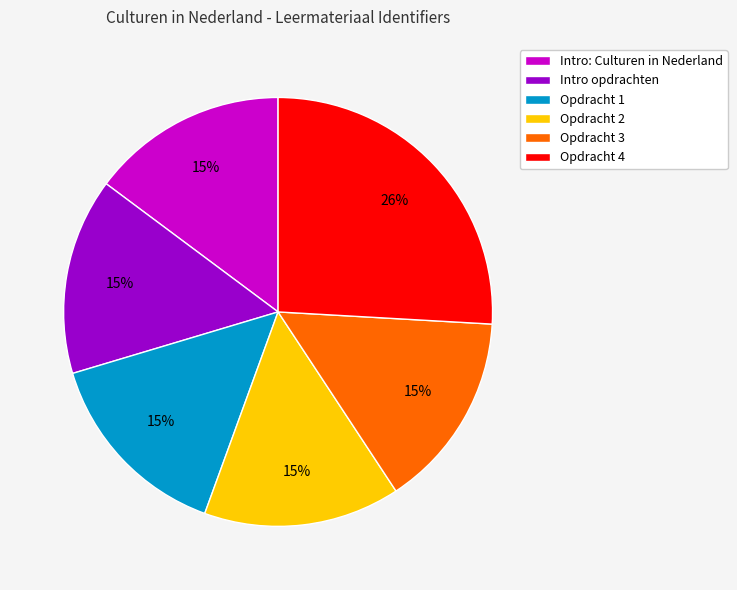

Approximately how many times larger is the value at Intro: Culturen in Nederland compared to Opdracht 1?

1.0